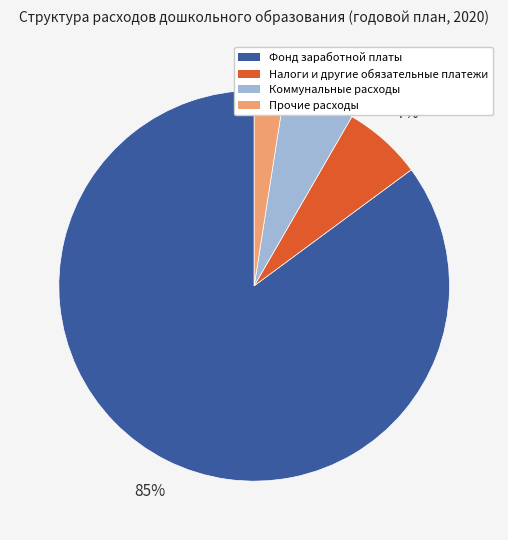

To the nearest percent, what is the difference between the largest and smallest slice percentages?

83%